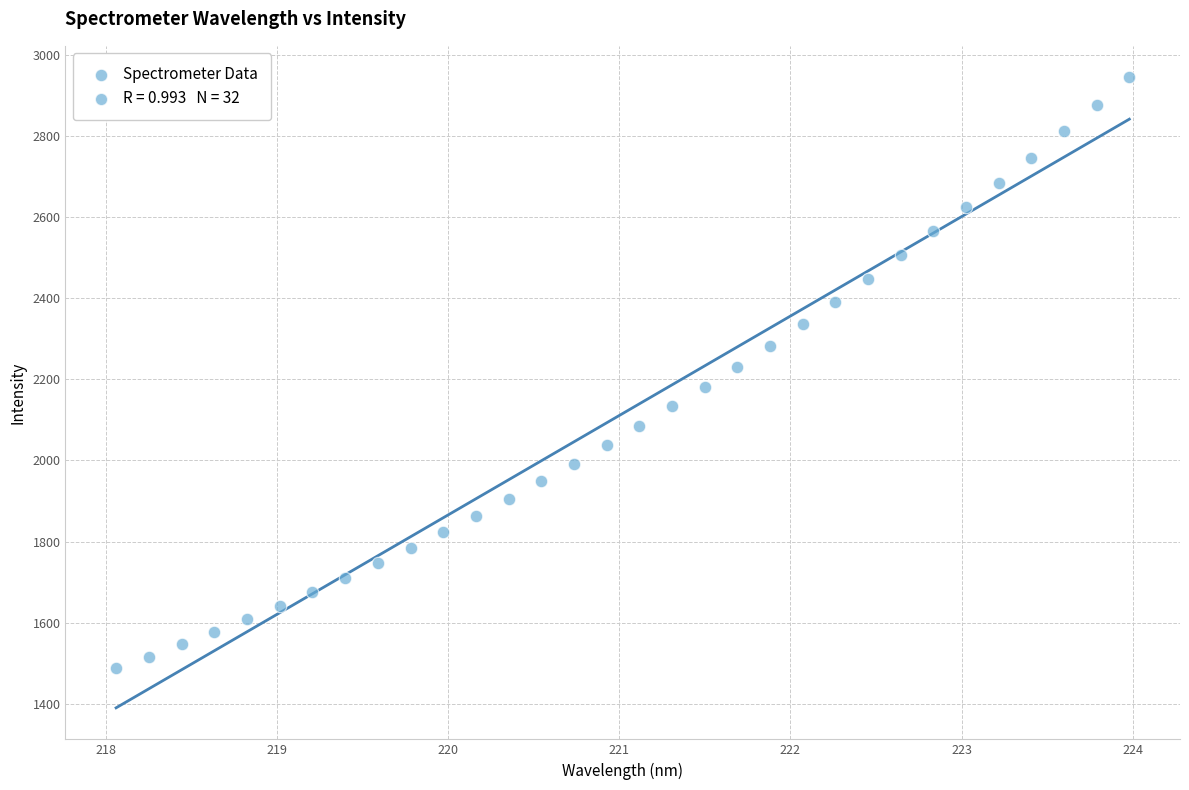

What is the range of Y values (max minus min)?

1456.6